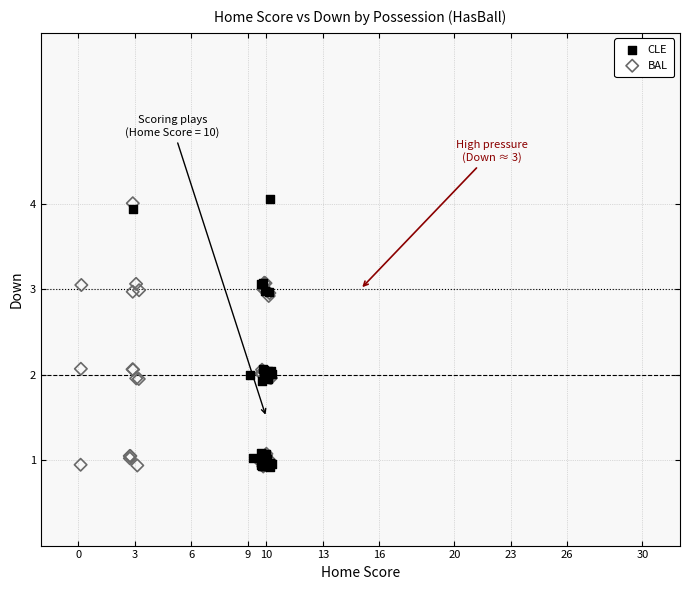

Which series has the largest Y range (max minus min)?

CLE